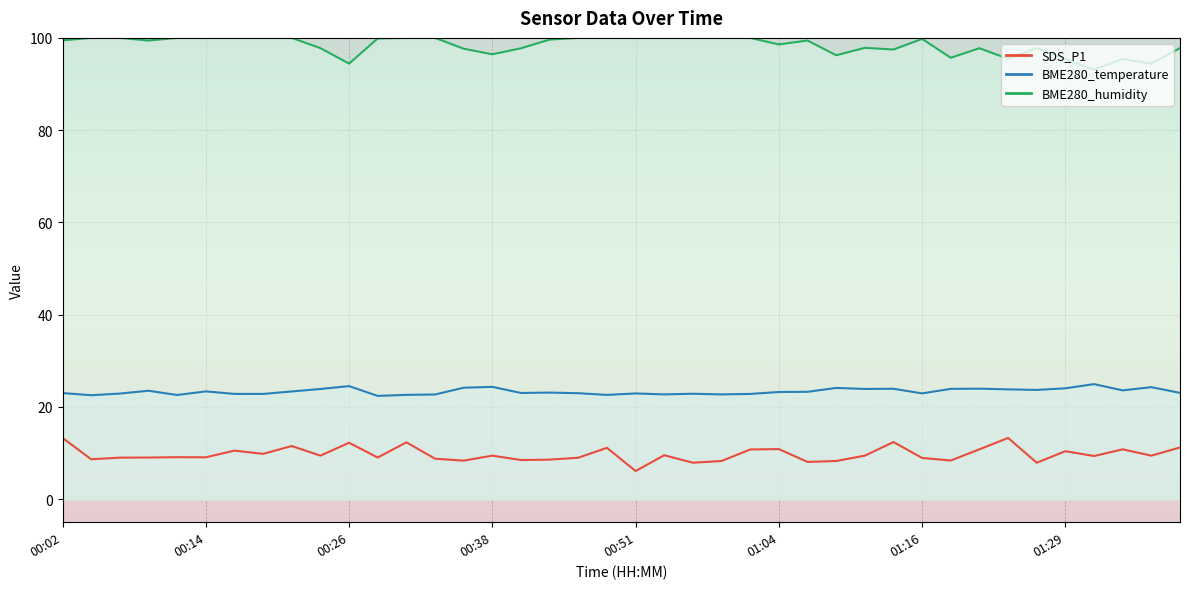

Where does the BME280_temperature series first go above 23?

00:09